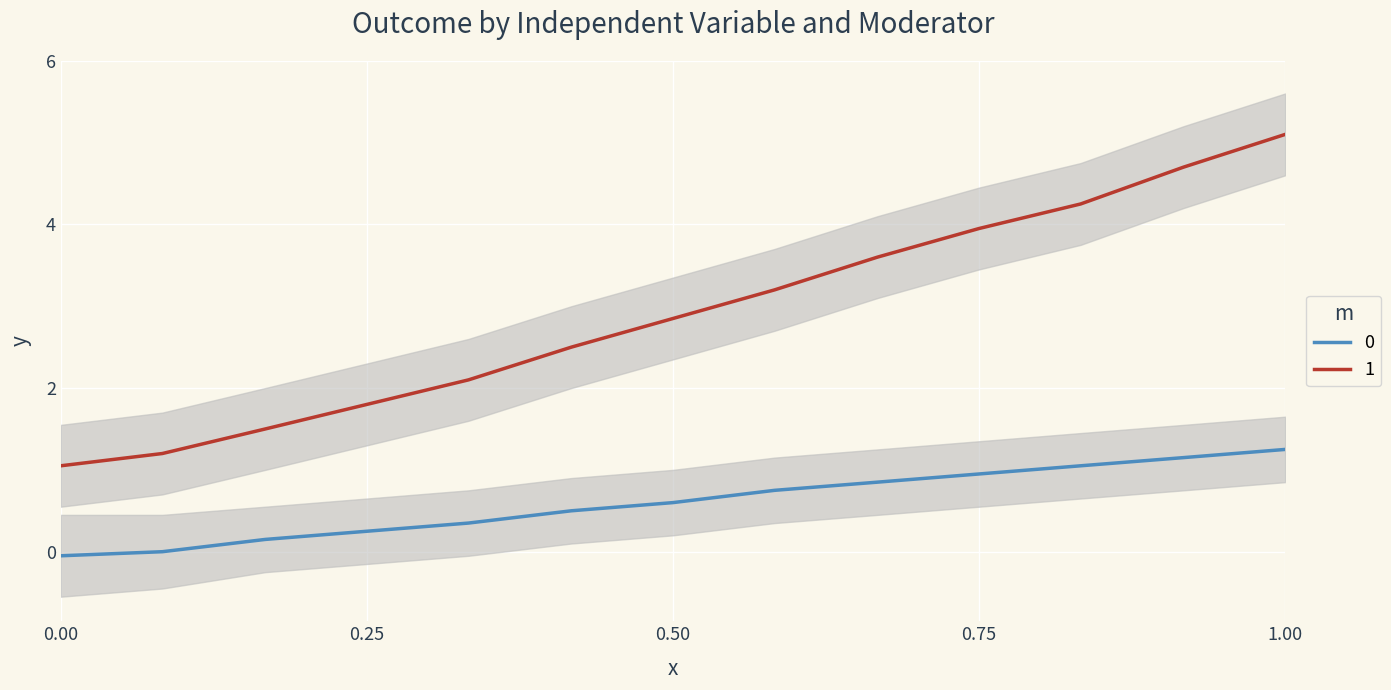

True or false: 0 and 1_upper cross at least once.

False